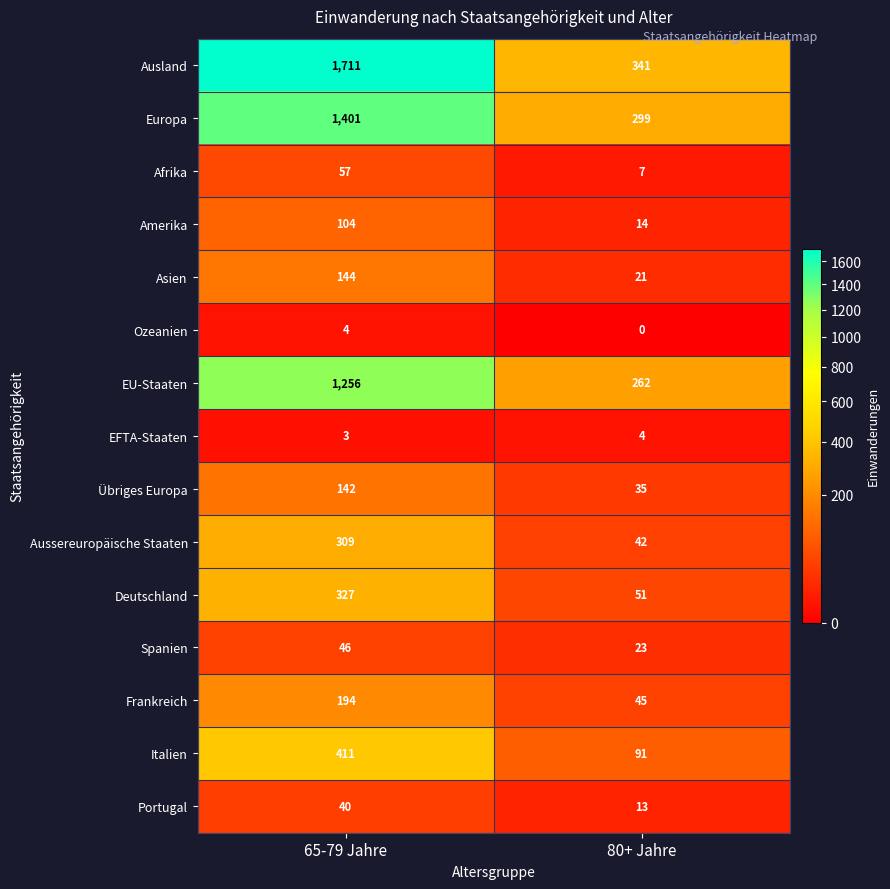

At how many categories does at least one series exceed 519?

1